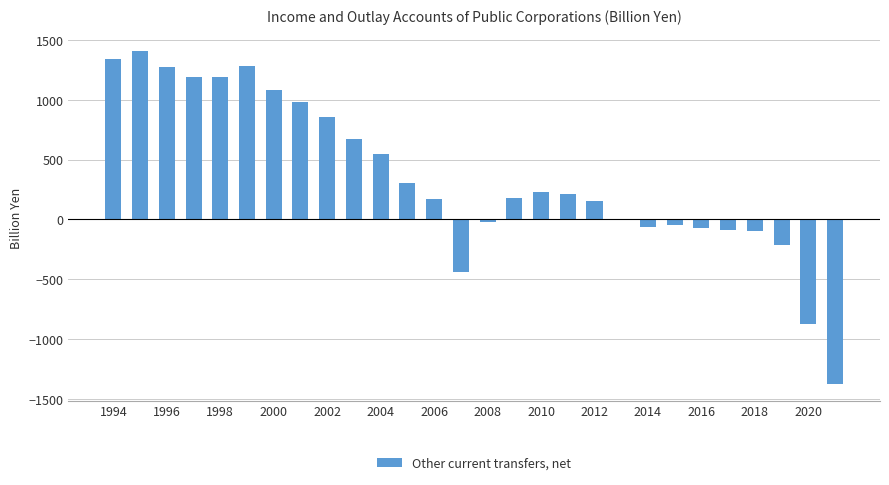

How many data points does each series have?

28